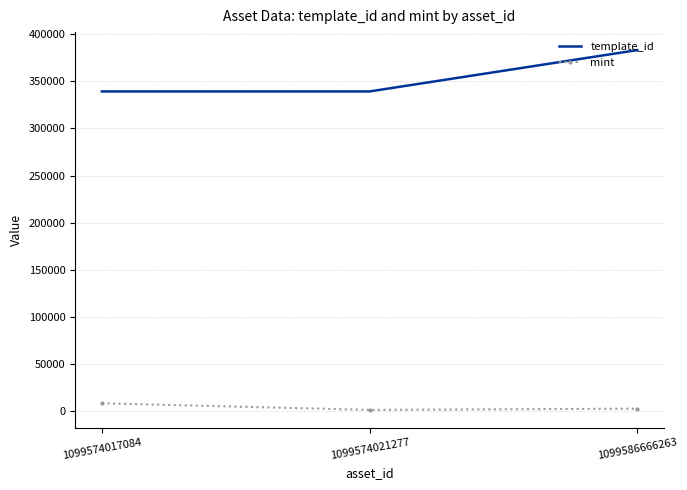

At 1099586666263, list the series in order from largest to smallest.

template_id, mint